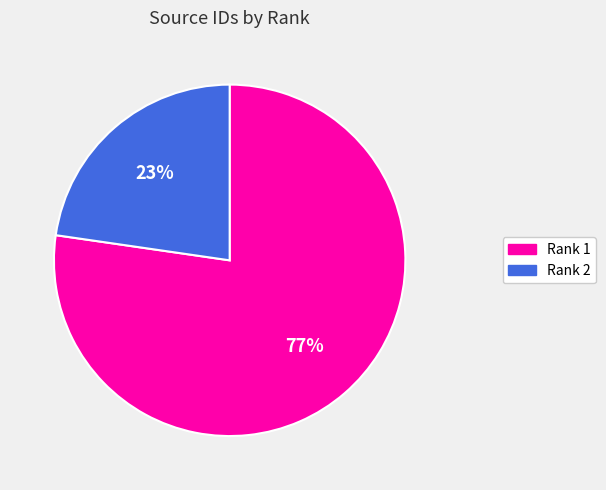

Does any single category account for the majority?

Yes